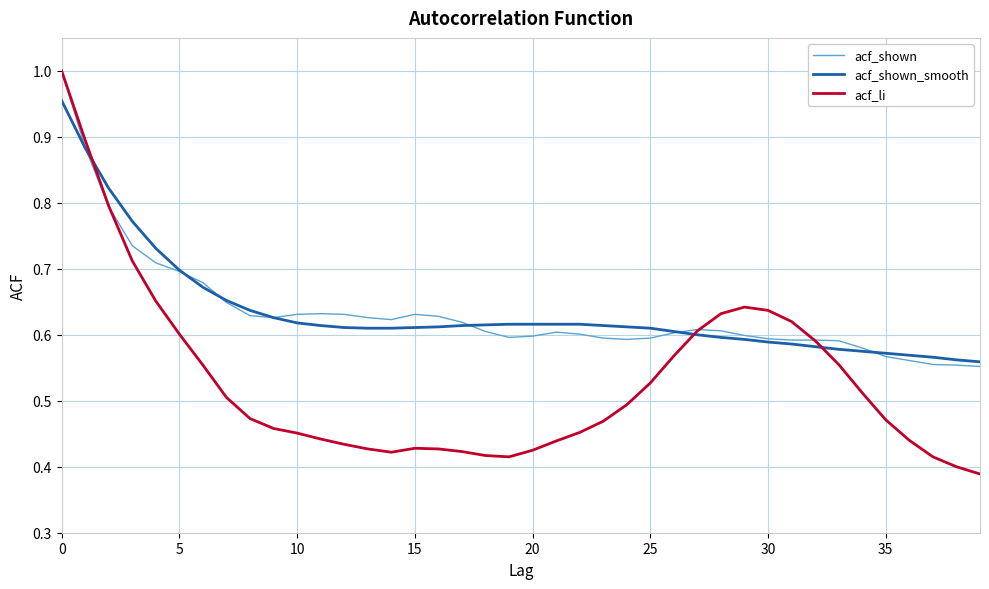

Which series has the largest range (max minus min)?

acf_li